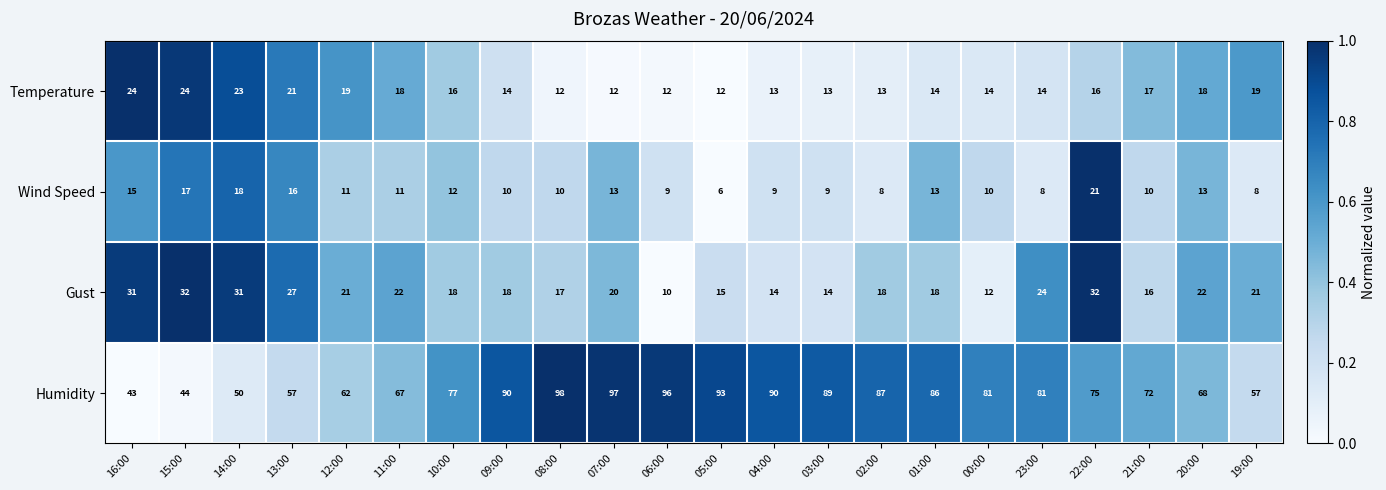

Which series has the largest range (max minus min)?

Humidity